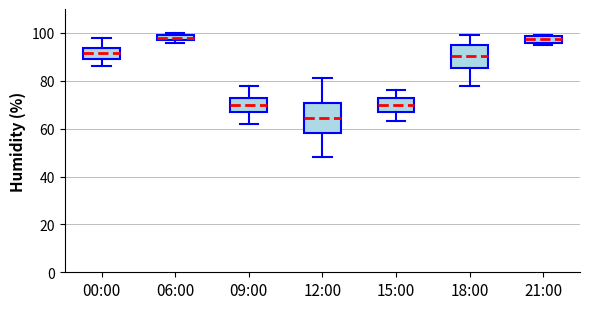

Comparing the boxes themselves (not the whiskers), which one is the tallest?

12:00